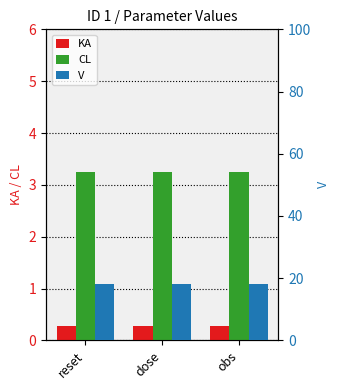

What is the lowest value of the V series?

18.0